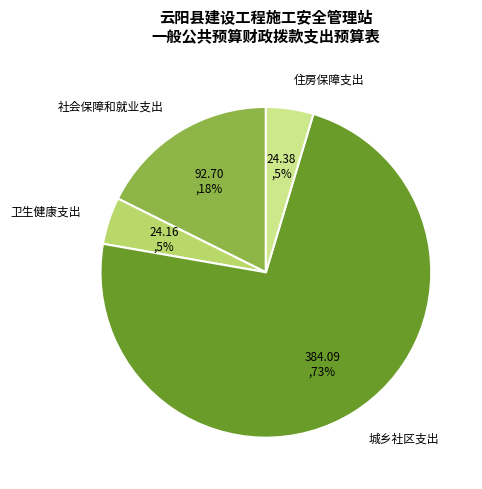

To the nearest percent, what is the average slice percentage?

25%